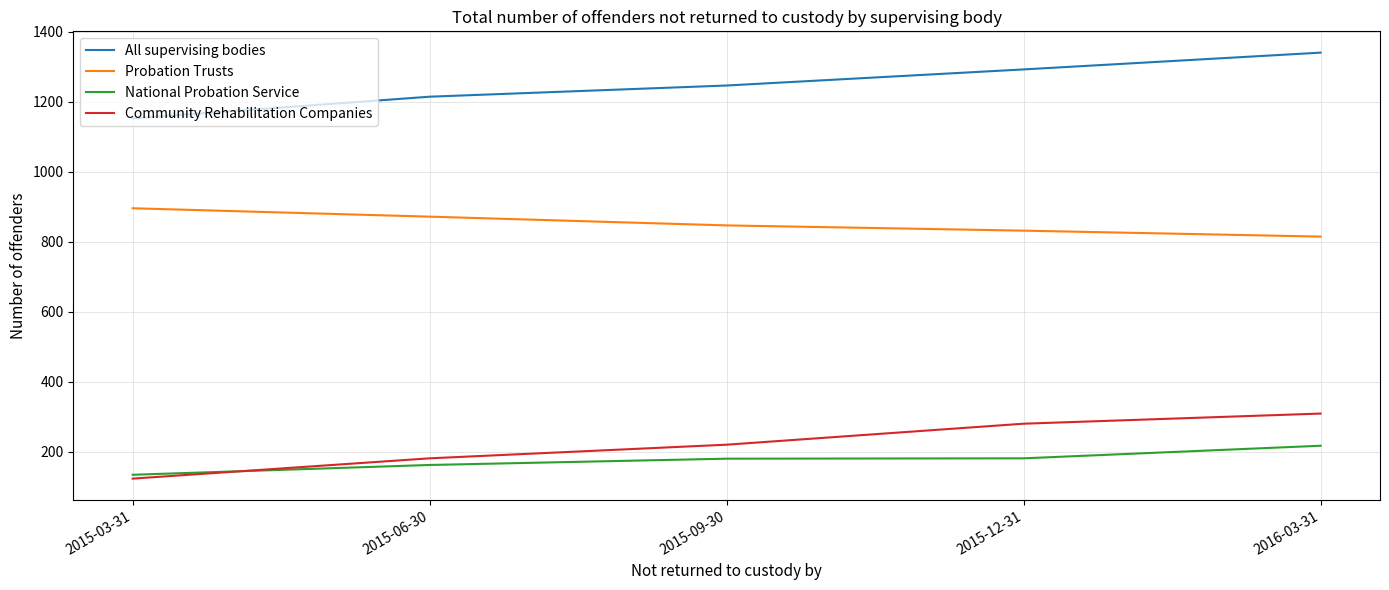

True or false: Community Rehabilitation Companies has more than 1 interior local peaks.

False